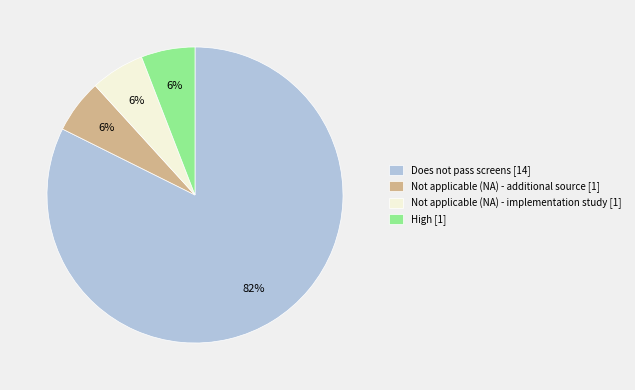

Which has a higher value, Not applicable (NA) - additional source [1] or Does not pass screens [14]?

Does not pass screens [14]